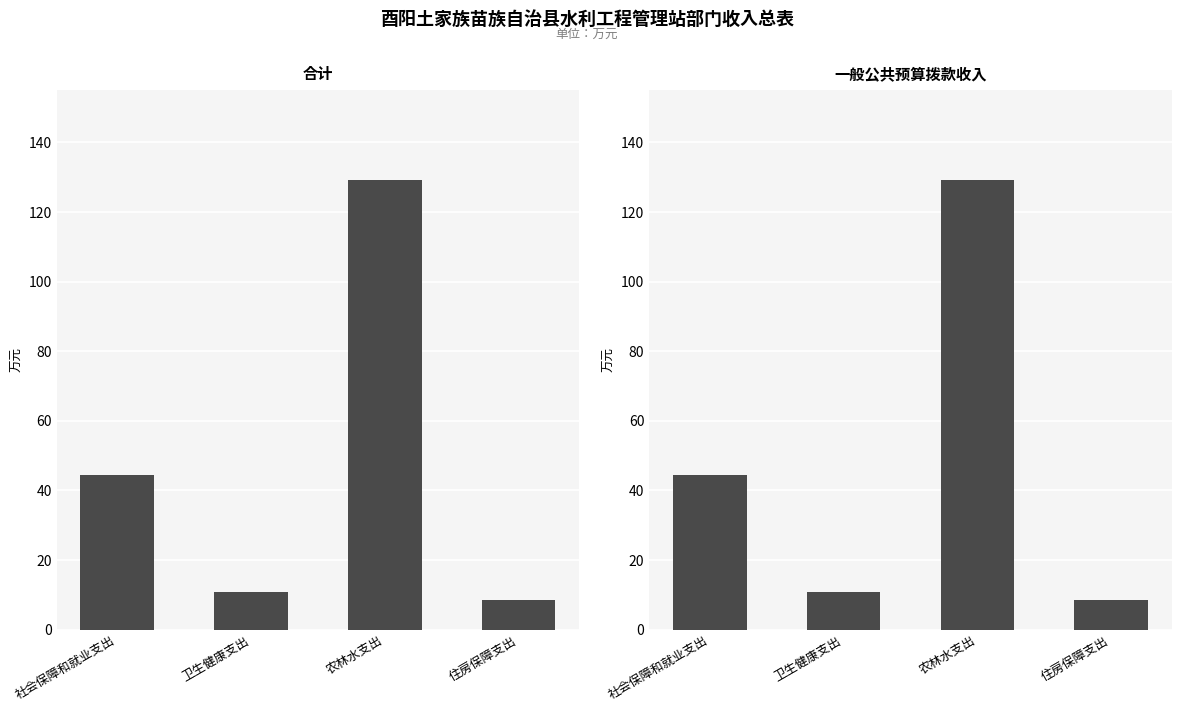

At which label does 一般公共预算拨款收入 reach its peak?

农林水支出